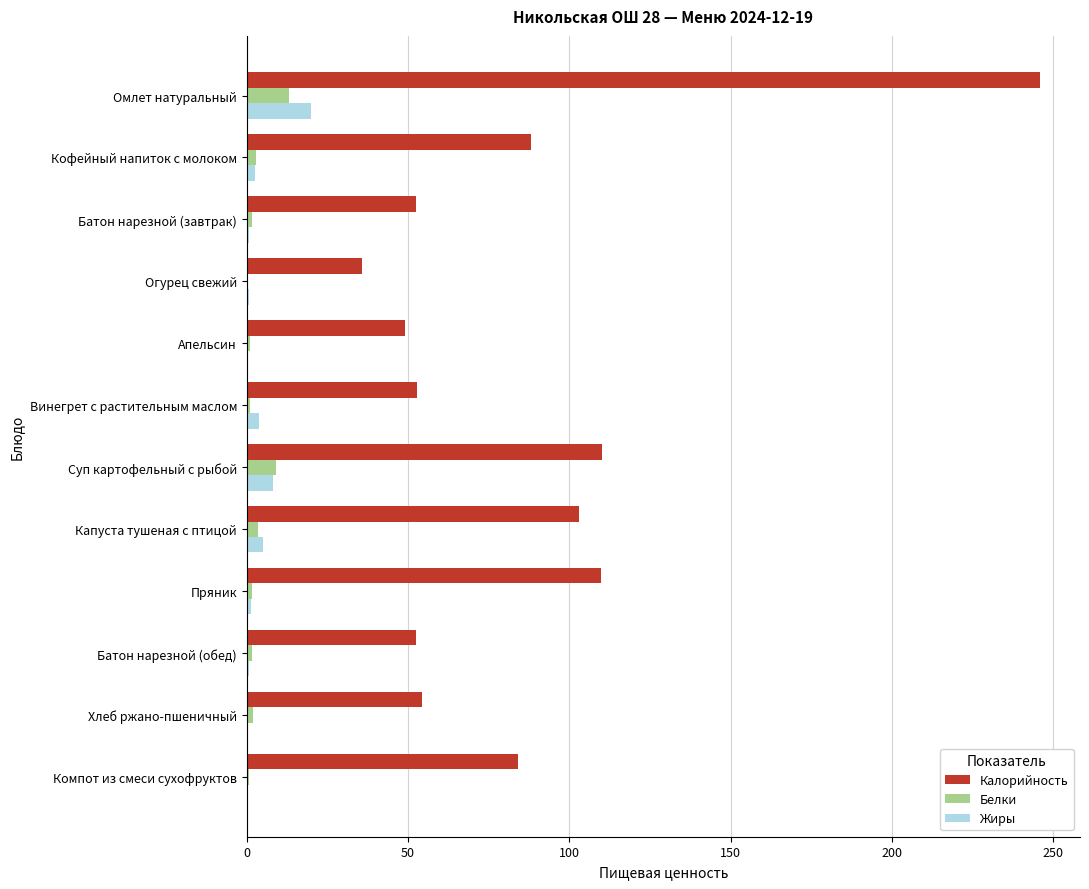

What is the maximum value for Белки?

13.0